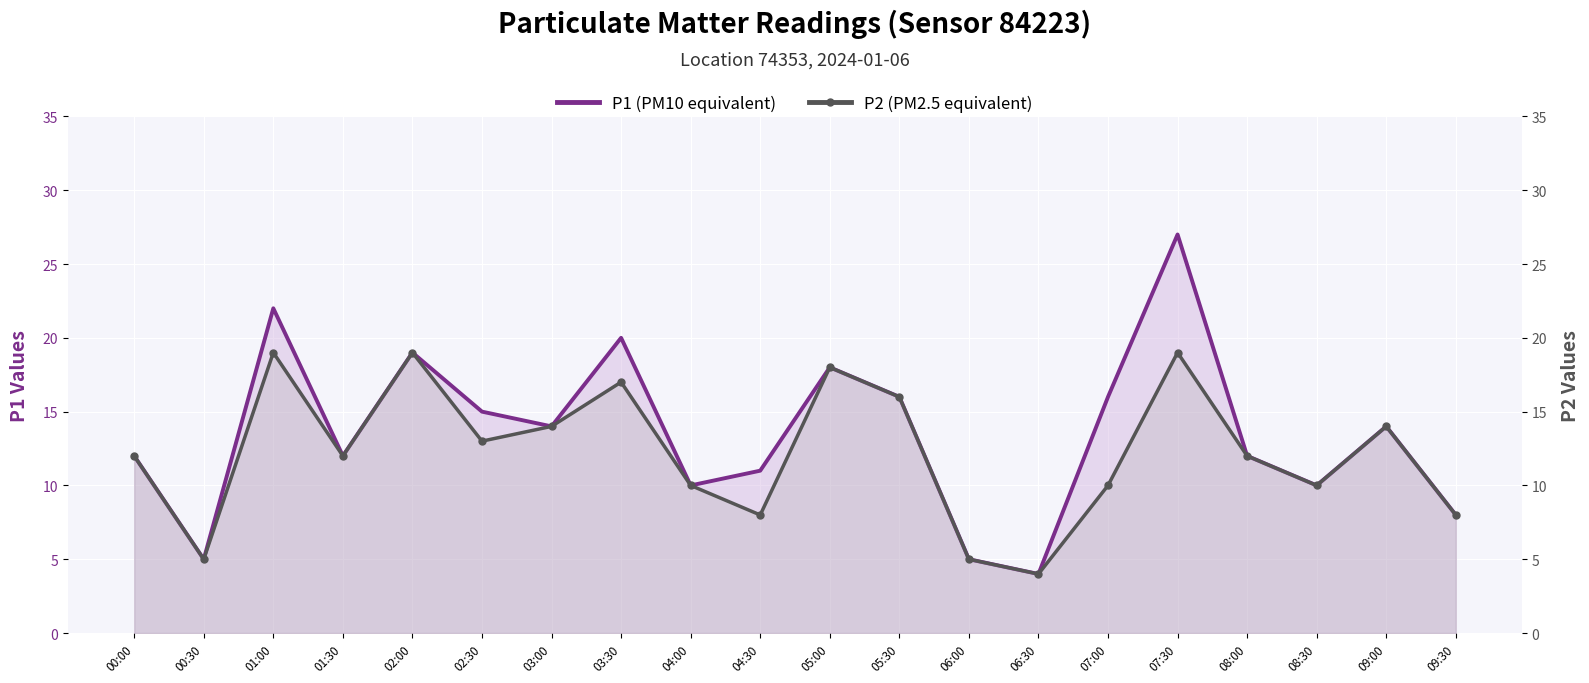

Reading left to right, transcribe all the data shown in this chart.

P1 (PM10 equivalent): 00:00=12	00:30=5	01:00=22	01:30=12	02:00=19	02:30=15	03:00=14	03:30=20	04:00=10	04:30=11	05:00=18	05:30=16	06:00=5	06:30=4	07:00=16	07:30=27	08:00=12	08:30=10	09:00=14	09:30=8
P2 (PM2.5 equivalent): 00:00=12	00:30=5	01:00=19	01:30=12	02:00=19	02:30=13	03:00=14	03:30=17	04:00=10	04:30=8	05:00=18	05:30=16	06:00=5	06:30=4	07:00=10	07:30=19	08:00=12	08:30=10	09:00=14	09:30=8